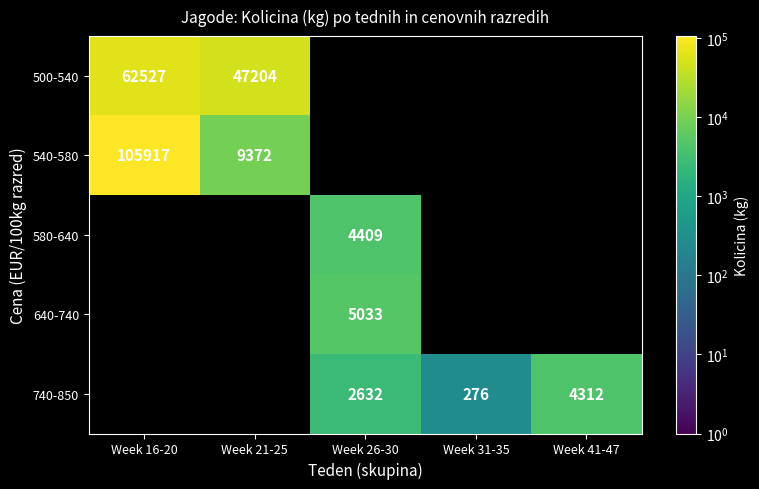

True or false: 540-580 has a value of 2688 at Week 21-25.

False